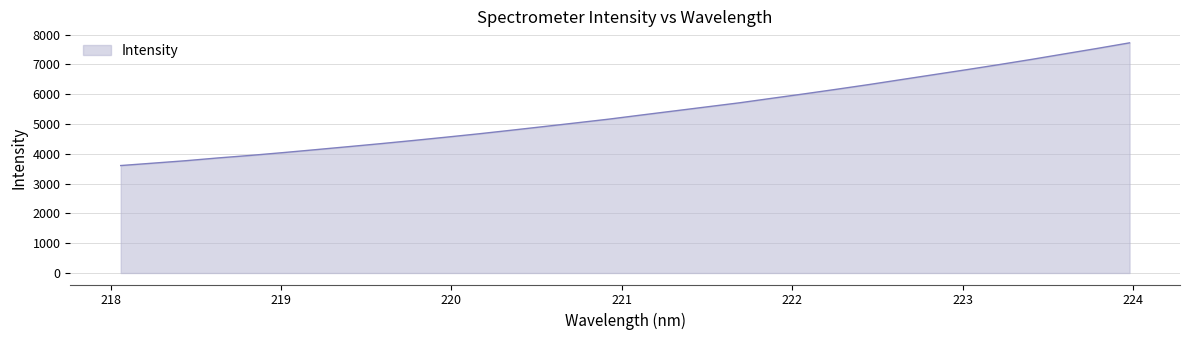

What is the maximum value shown in the chart?

7721.5